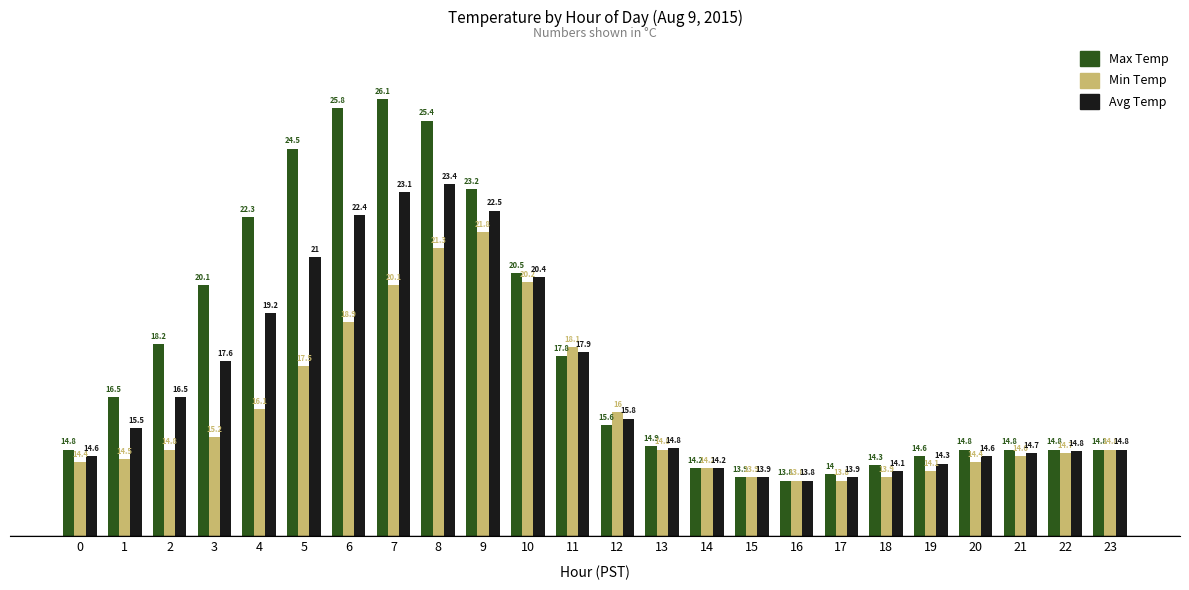

What is the average value of the Max Temp series?

17.9